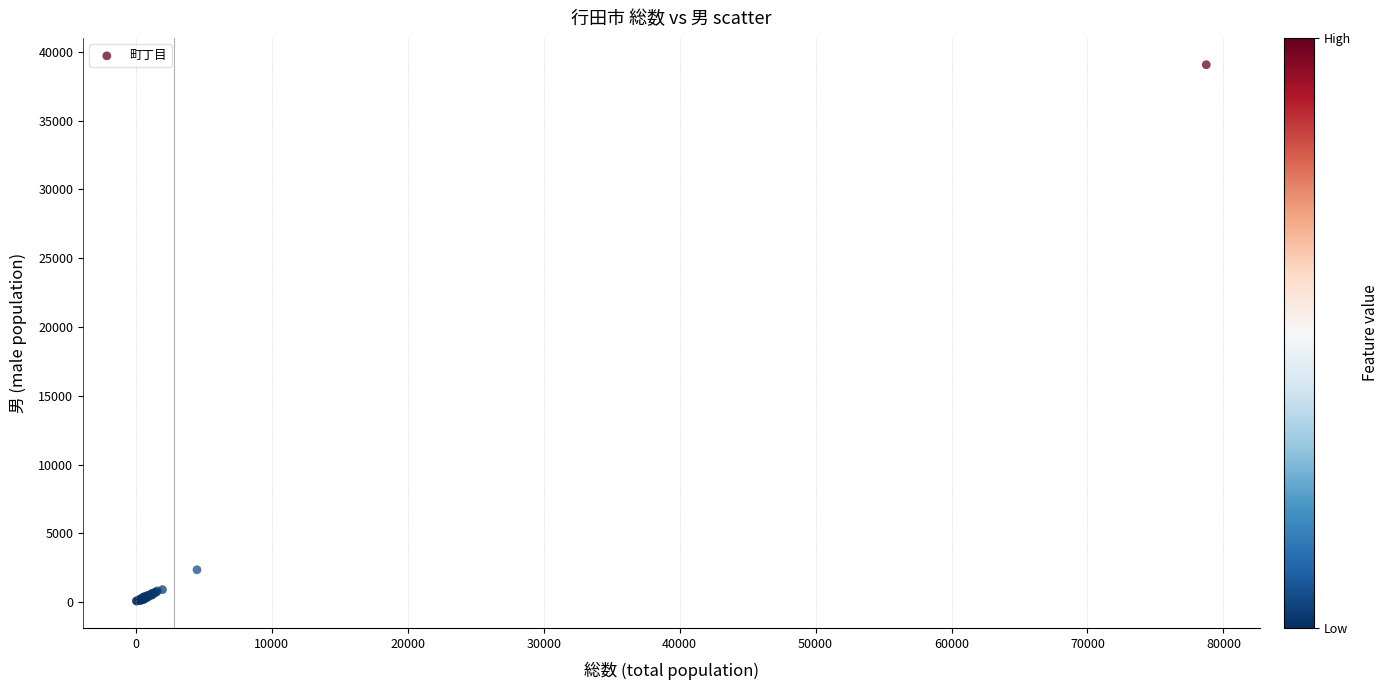

What Y value in the scatter plot is closest to 19571?

2350.1